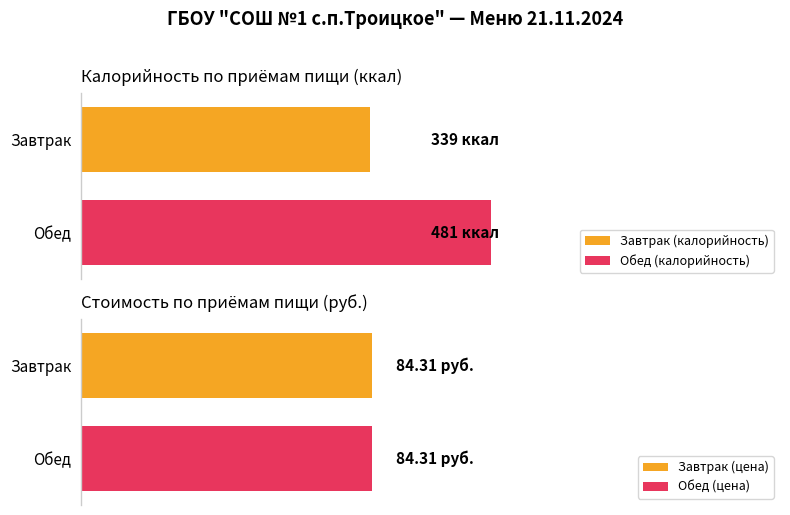

How many data points in Calories are above 167?

2